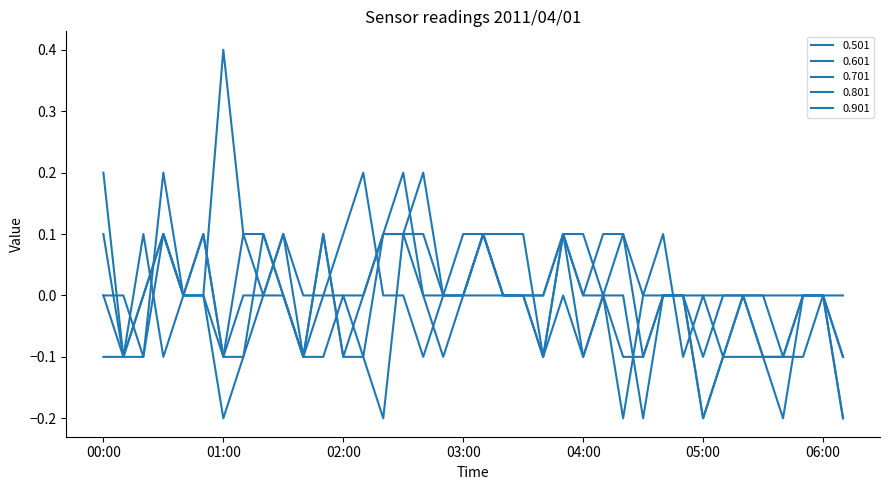

Rank the series by their maximum value, from lowest to highest.

0.901, 0.601, 0.701, 0.801, 0.501